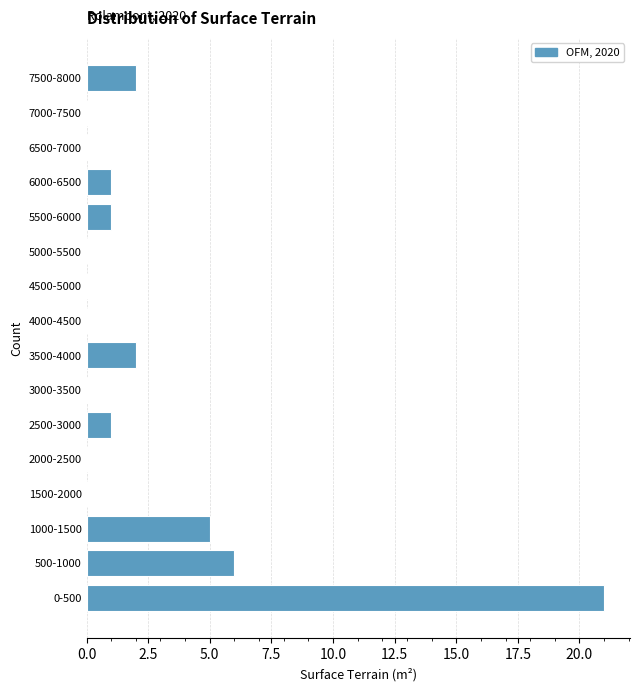

Reading bottom to top, transcribe all the data shown in this chart.

0-500=21	500-1000=6	1000-1500=5	1500-2000=0	2000-2500=0	2500-3000=1	3000-3500=0	3500-4000=2	4000-4500=0	4500-5000=0	5000-5500=0	5500-6000=1	6000-6500=1	6500-7000=0	7000-7500=0	7500-8000=2